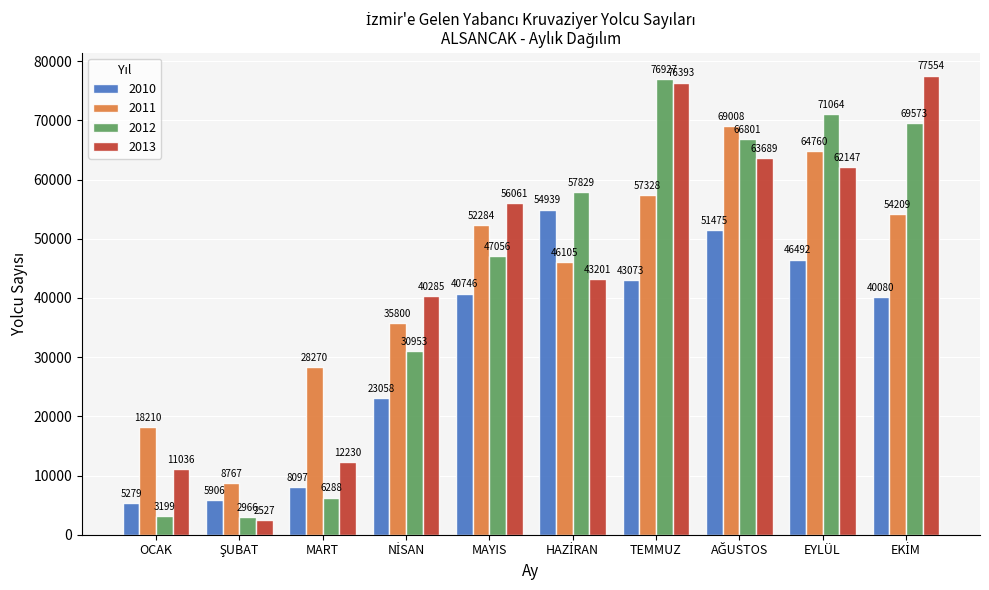

Is it true that 2010 equals 46492 at EYLÜL?

True